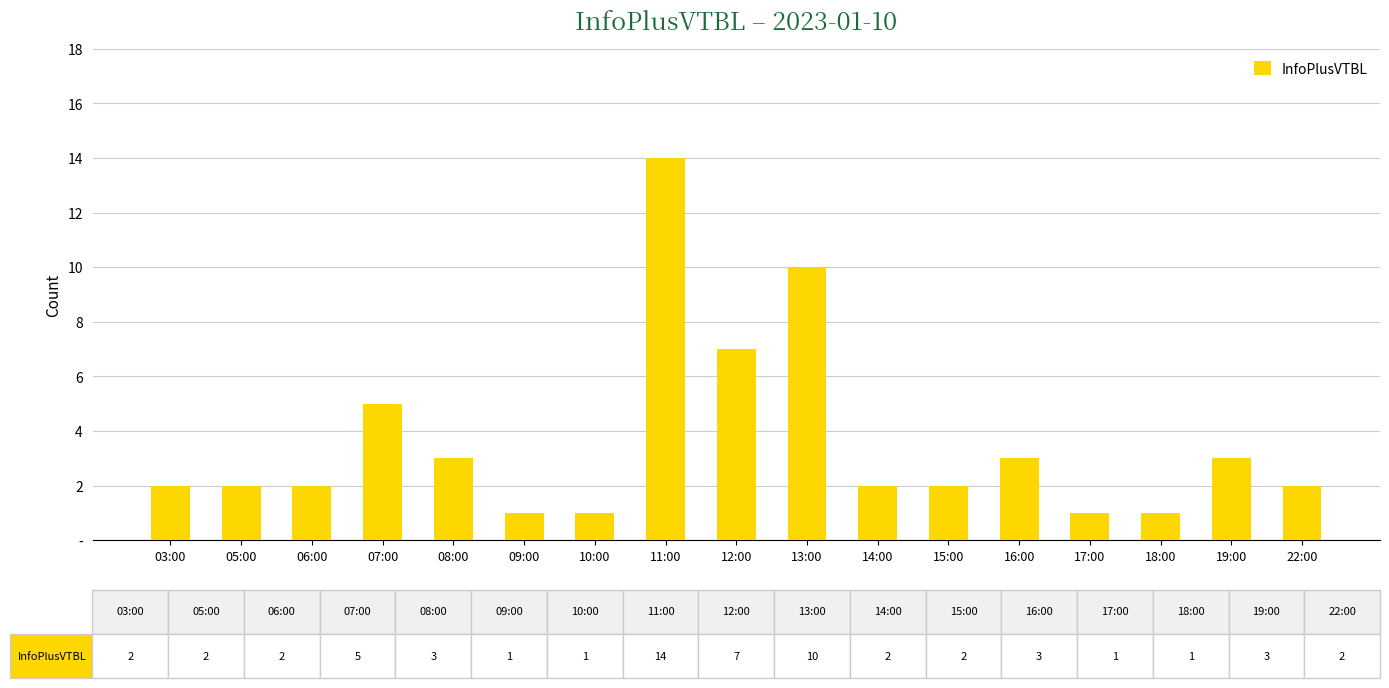

What is the sum of the values at 12:00 and 16:00?

10